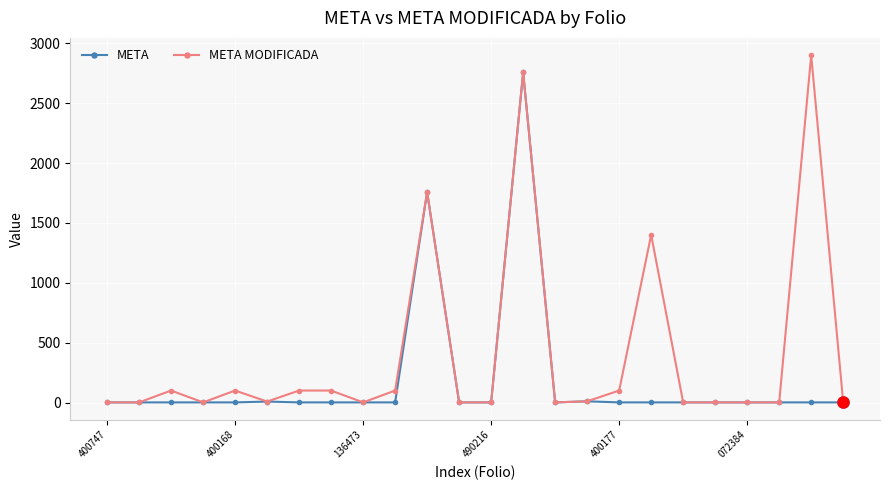

Which series has the largest total across all categories?

META MODIFICADA